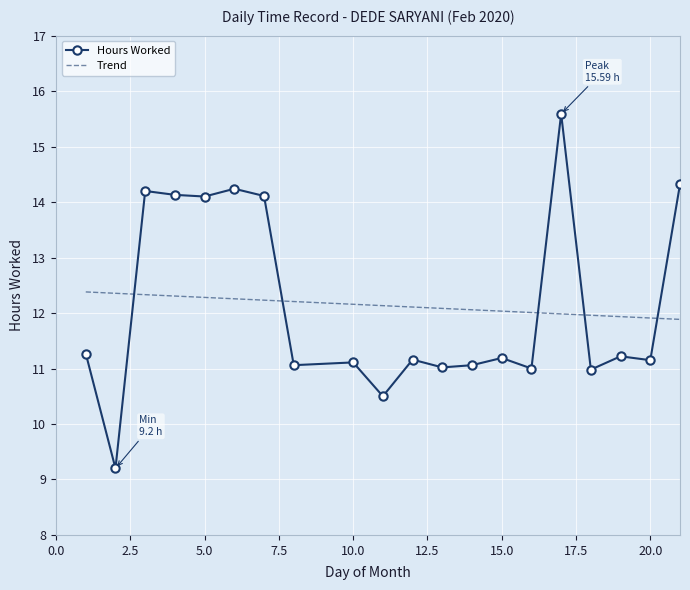

What is the maximum value shown in the chart?

15.6